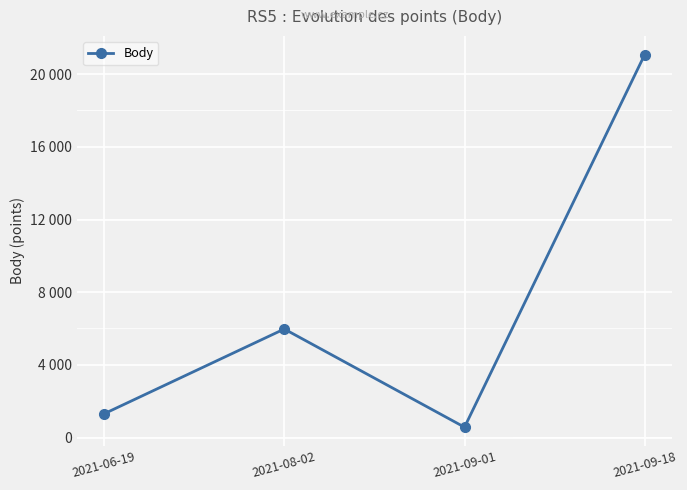

How many interior local peaks (higher than both neighbors) does the data have?

1